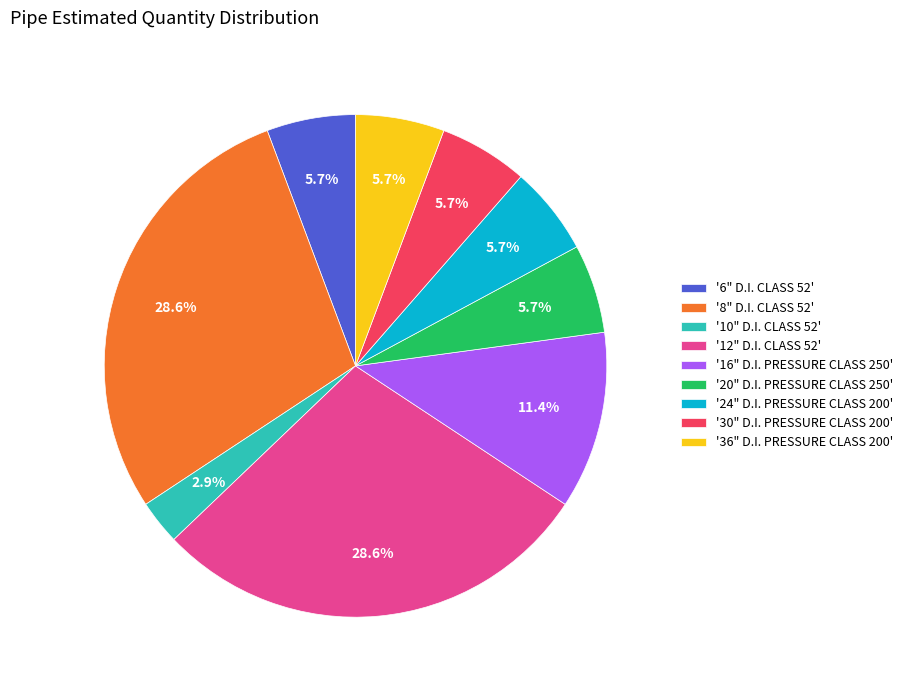

Is there any slice that represents more than half of the pie?

No